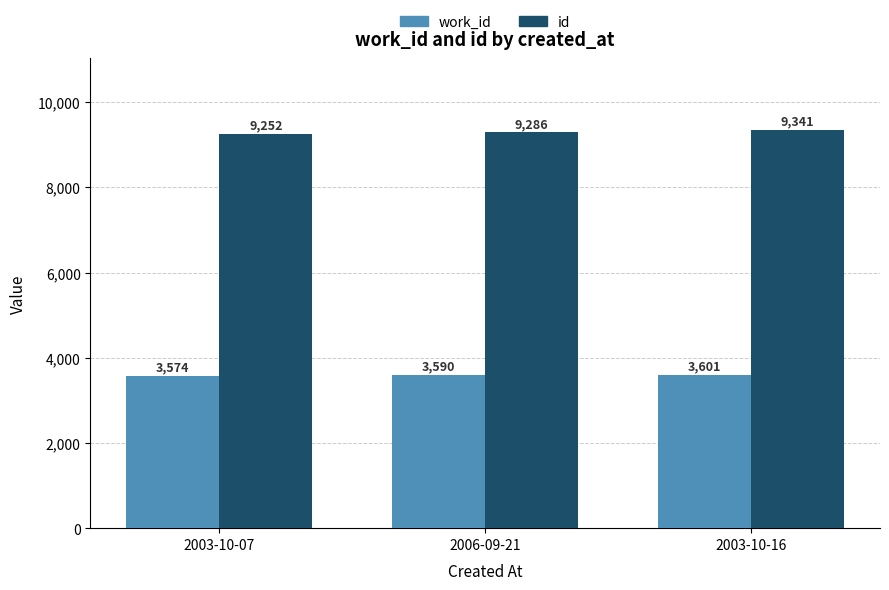

List the series in order of their peak value, highest first.

id, work_id